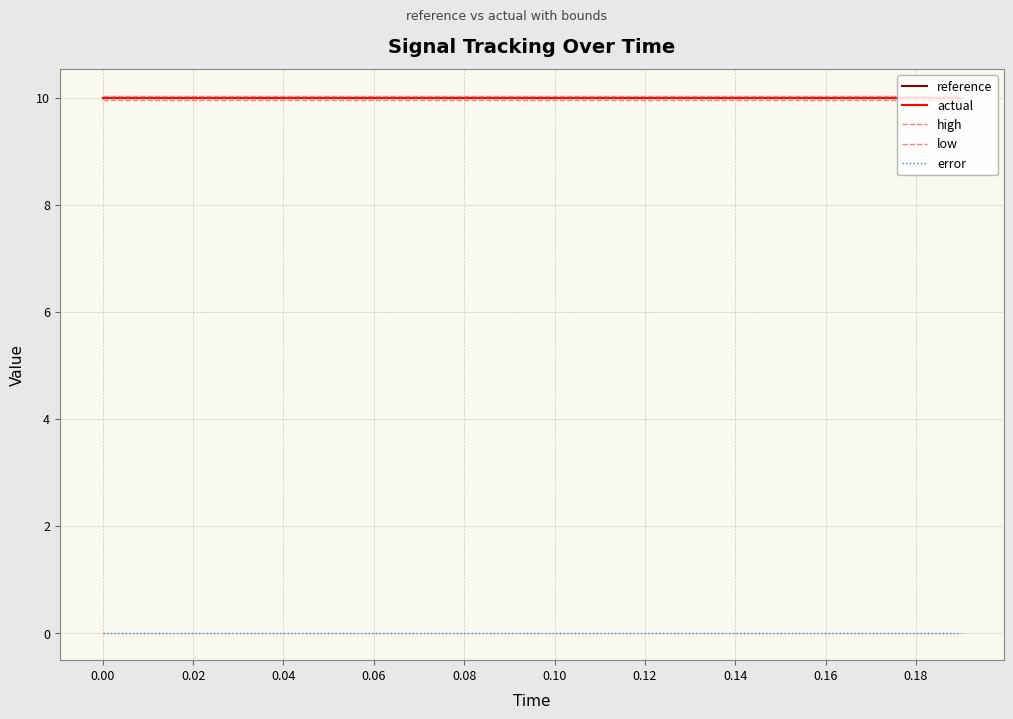

True or false: reference has more than 1 interior local peaks.

False